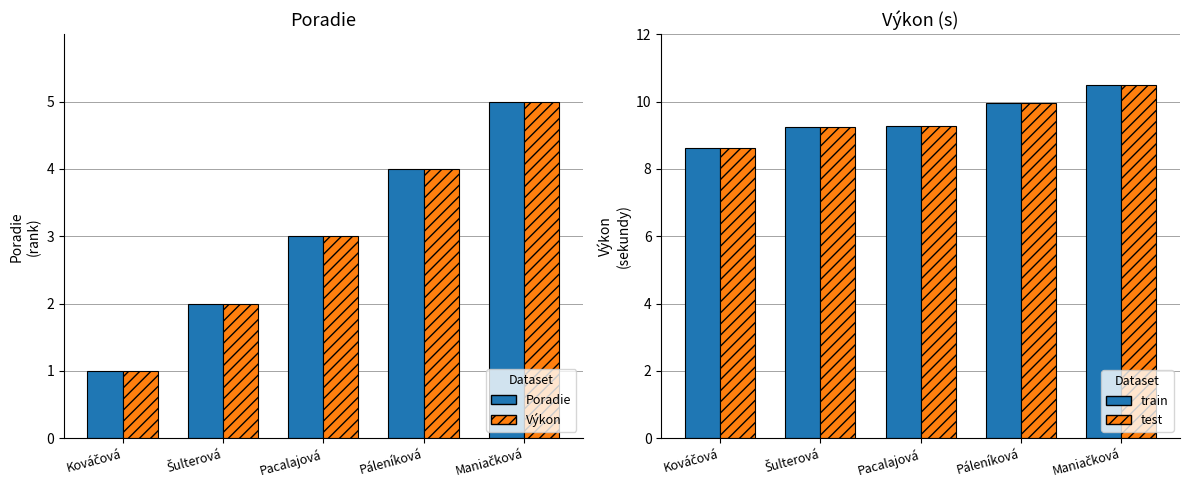

What is the difference between the maximum and second lowest values in the Výkon (norm.) series?

3.0